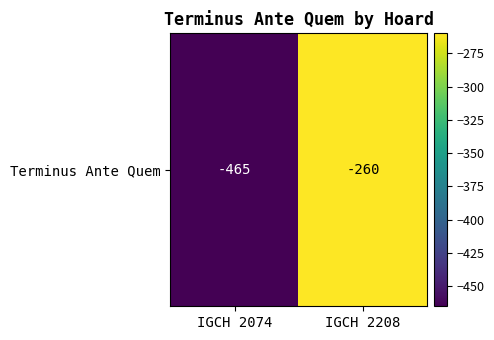

The chart shows a value of -128 at IGCH 2074. True or false?

False